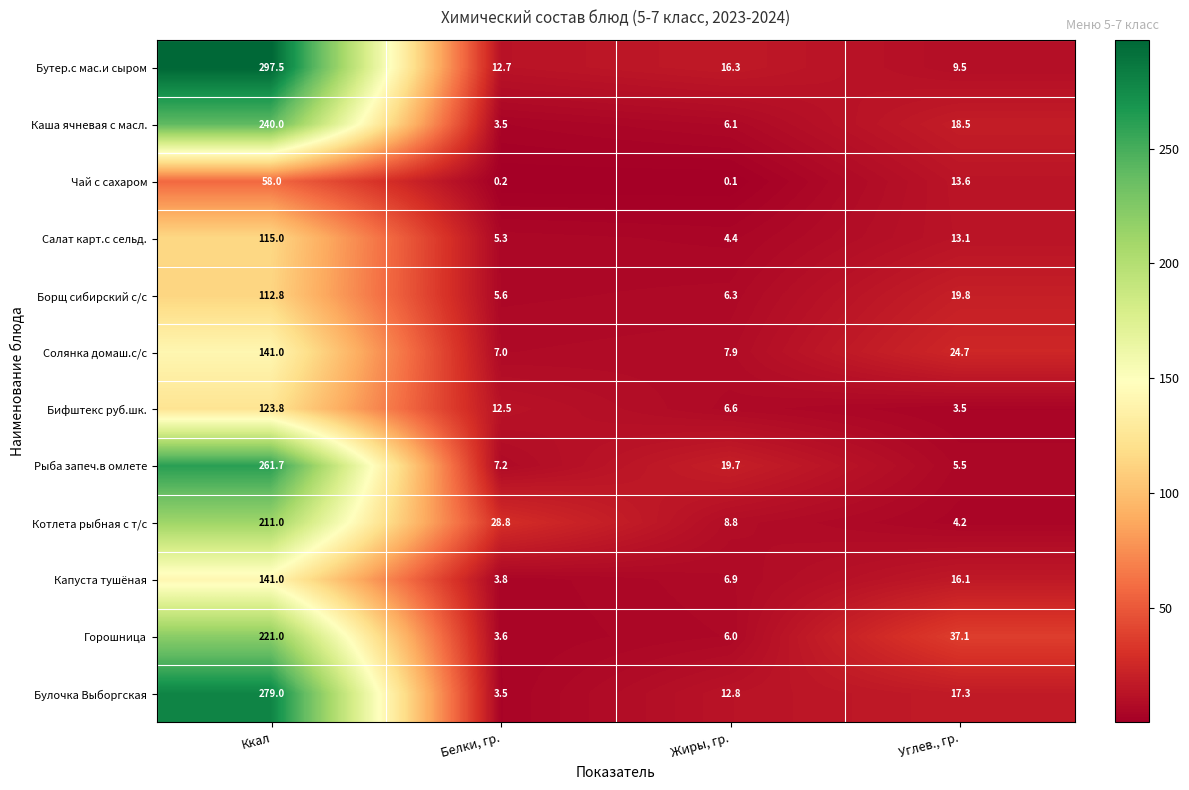

What is the average value of the Булочка Выборгская series?

78.2